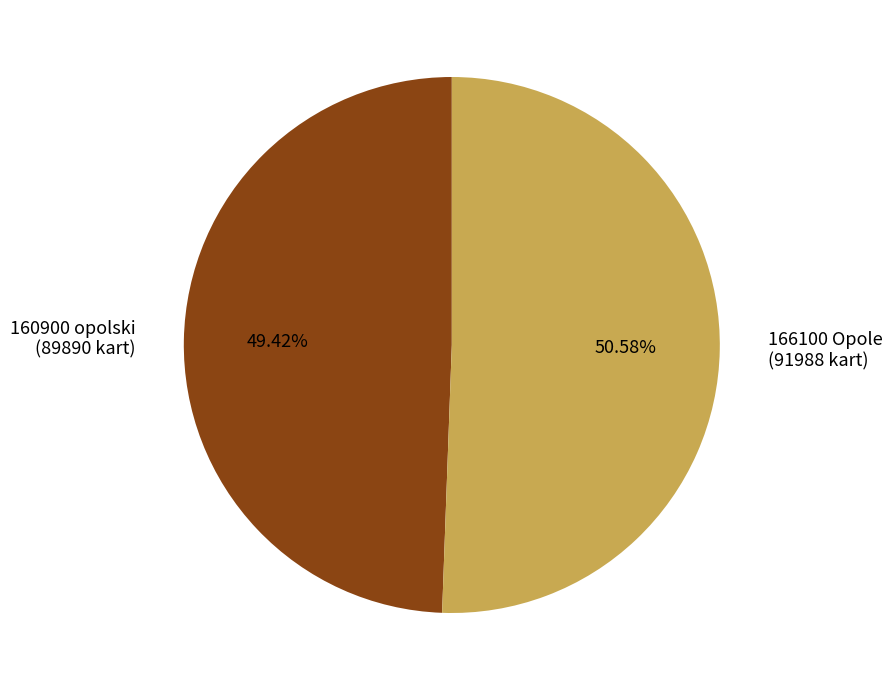

How many slices are in this pie chart?

2